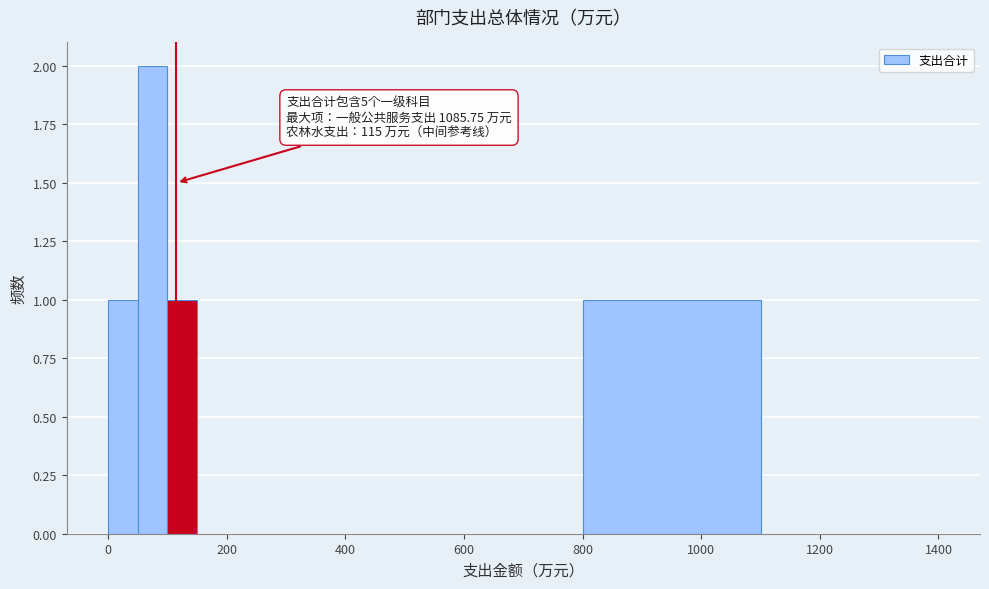

Read against the x-axis, roughly where is the centre of the tallest bar?

80